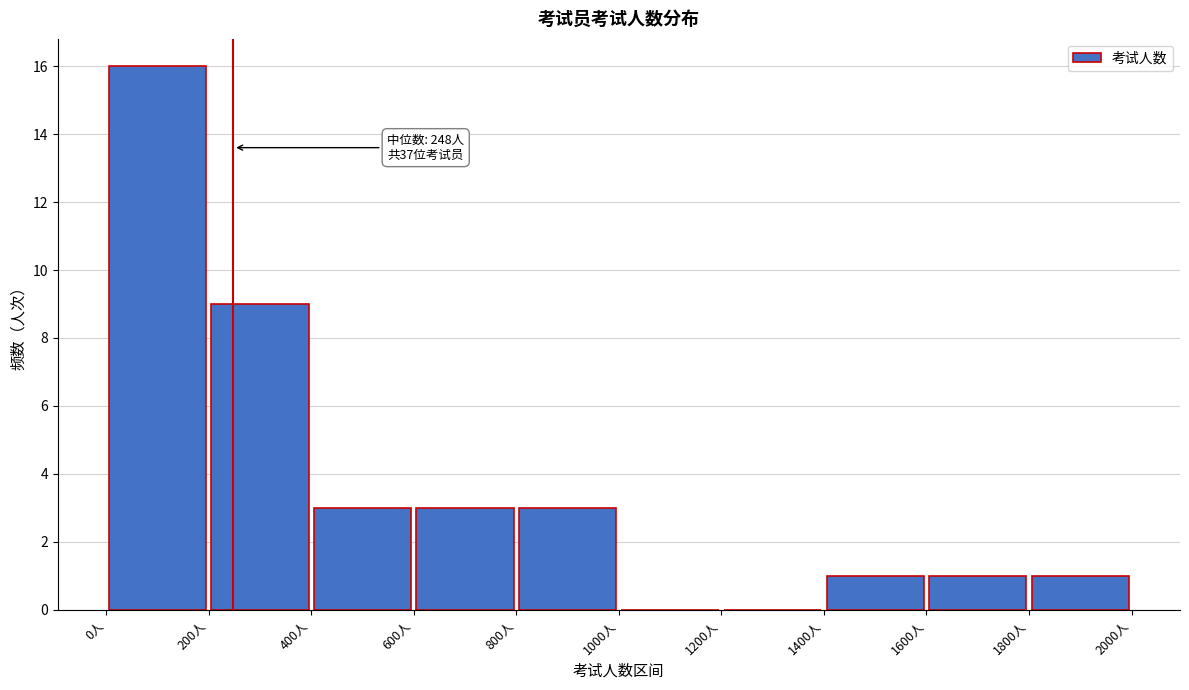

Which range on the x-axis has the tallest bar?

0 to 200